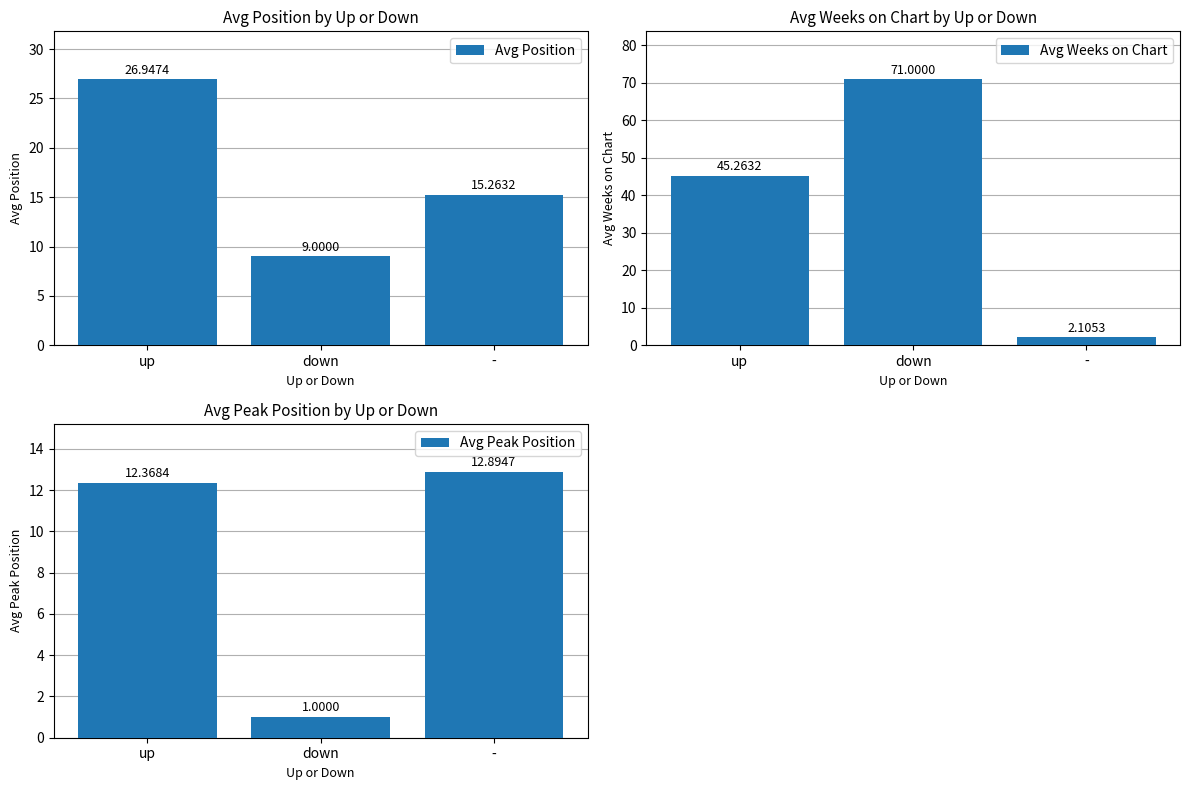

How many data points in Avg Position are less than 15?

1